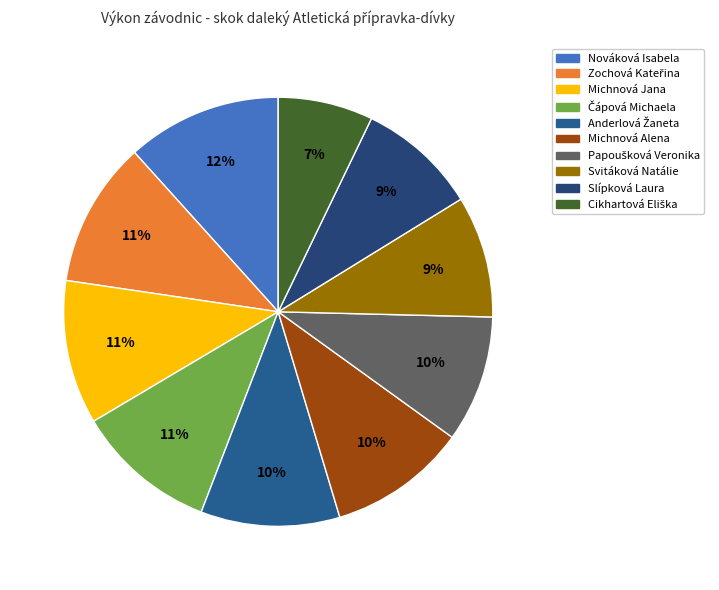

Count the number of slices in the pie.

10